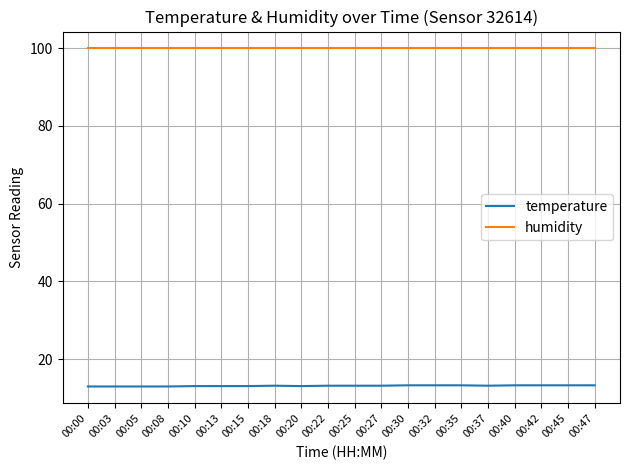

Which series has the largest total across all categories?

humidity